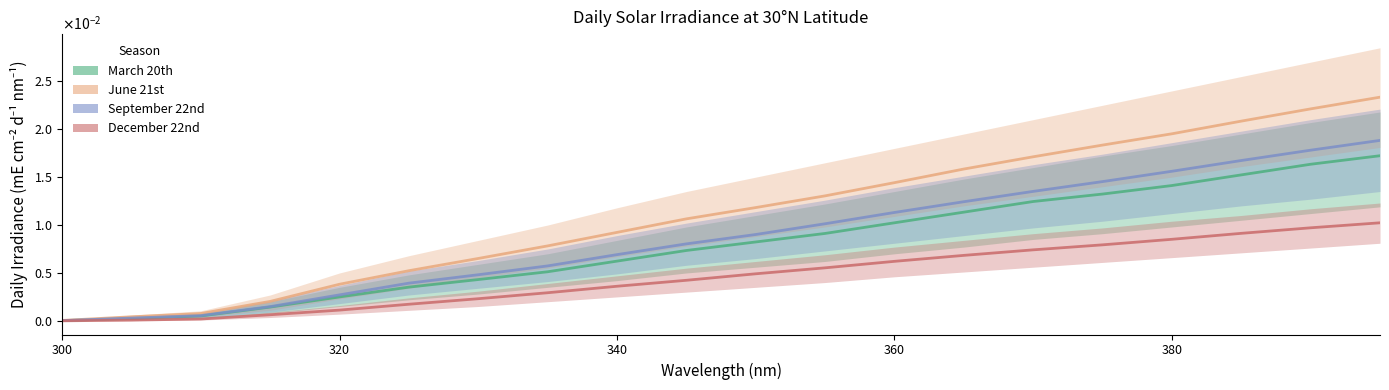

What is the sum of all December 22nd values?

0.1